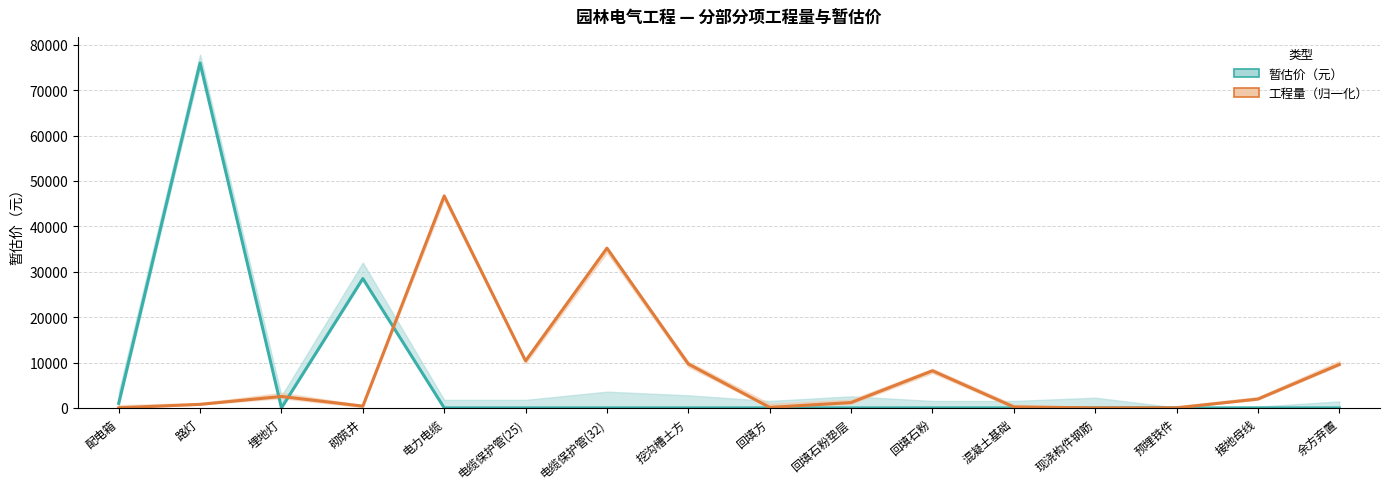

Count the number of categories in the chart.

16